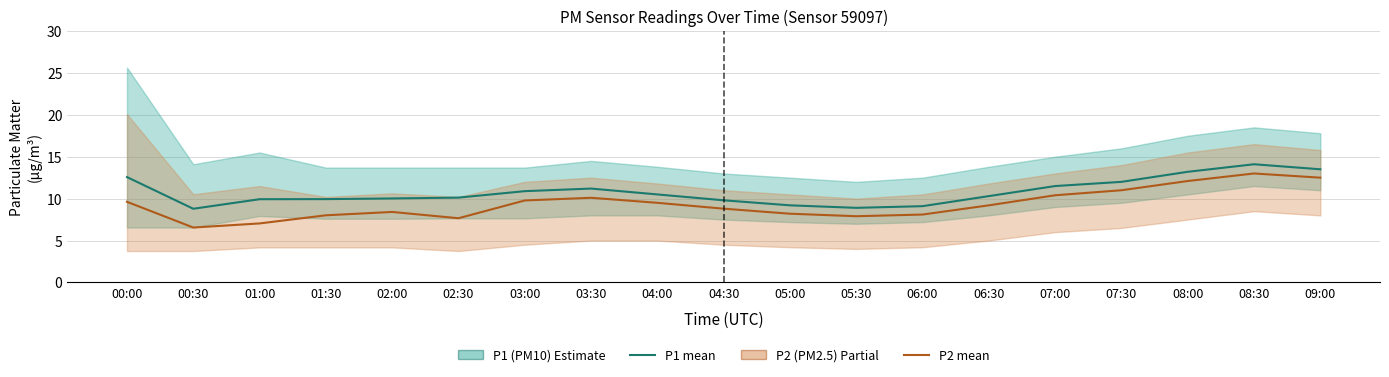

True or false: P1 (PM10) has more than 1 points higher than both neighbors.

True